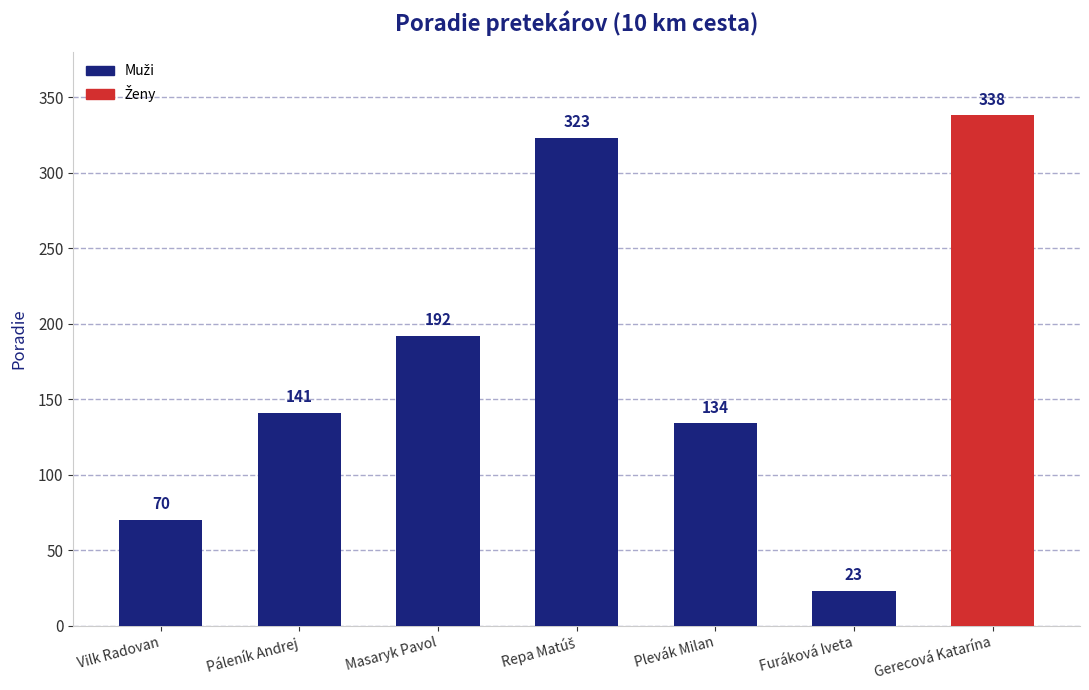

Which label corresponds to the smallest value in the chart?

Furáková Iveta